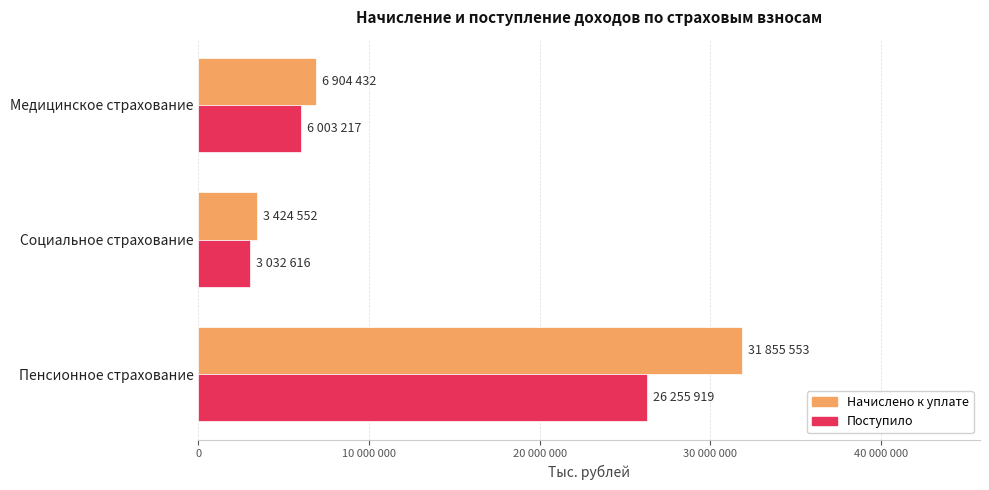

Reading left to right, list all the values displayed in this chart.

Начислено к уплате: 31855553	3424552	6904432
Поступило: 26255919	3032616	6003217